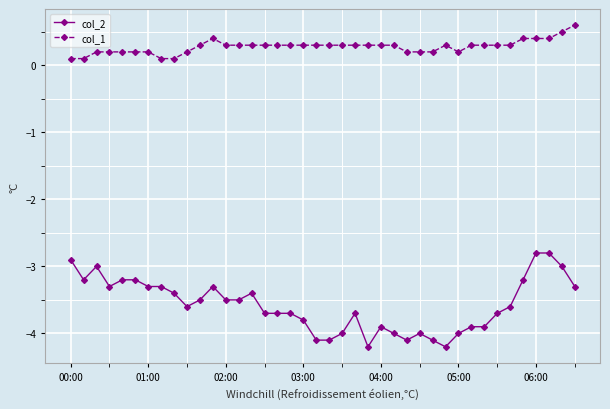

True or false: col_2 and col_1 intersect in this chart.

False